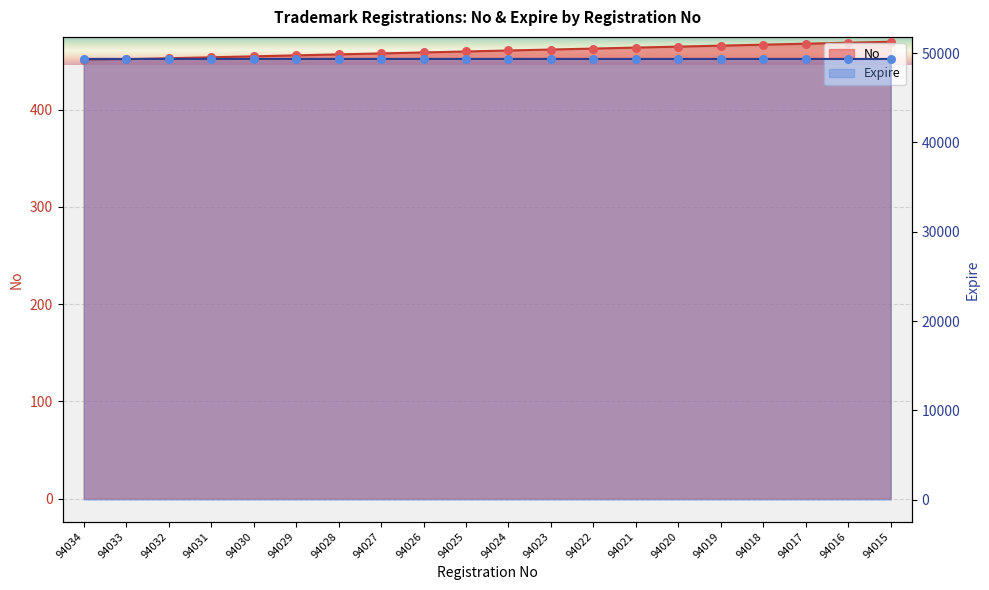

Which series contains the lowest Y value?

No